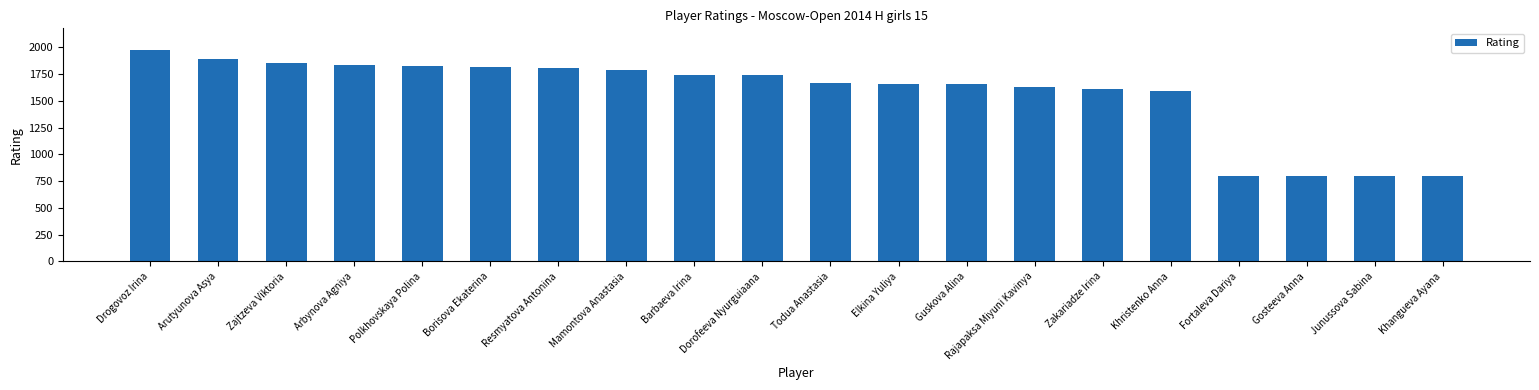

The value at Arbynova Agniya is 2581. True or false?

False